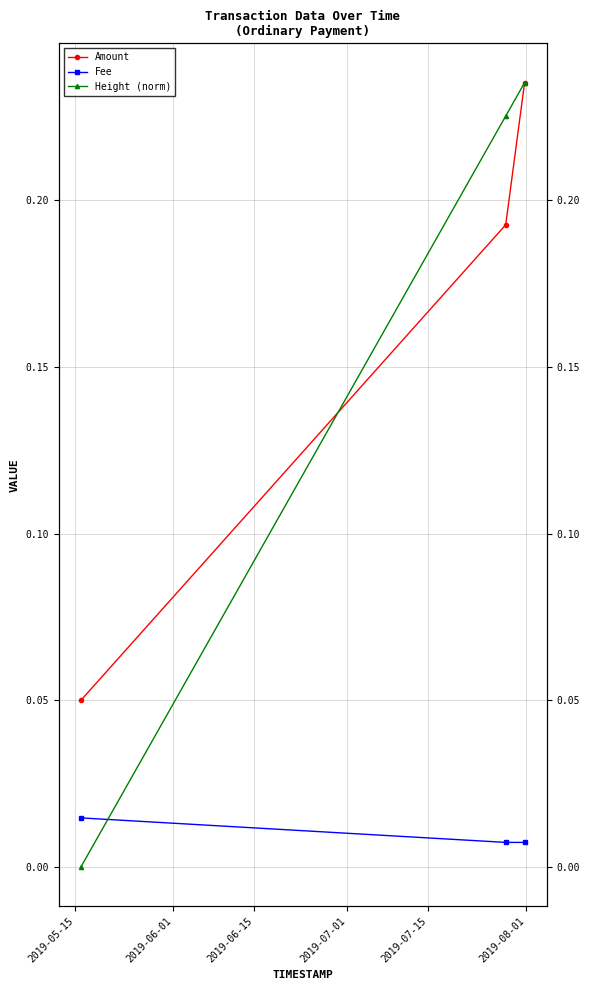

Is the value of Amount at 2019-05-15 greater than the value of Fee at 2019-05-15?

Yes